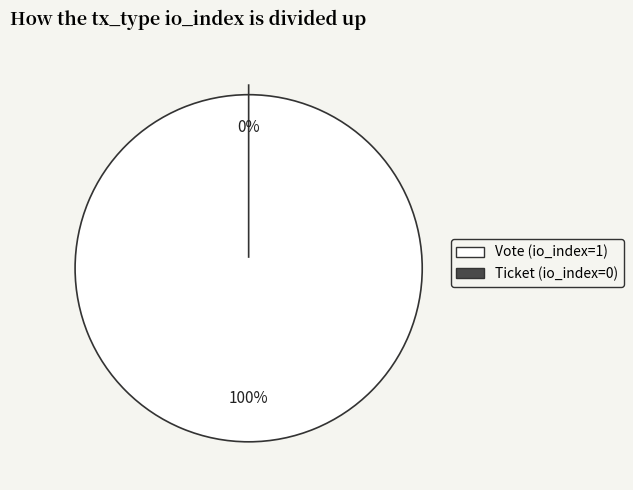

What percentage do Ticket (io_index=0) and Vote (io_index=1) together represent?

100.0%